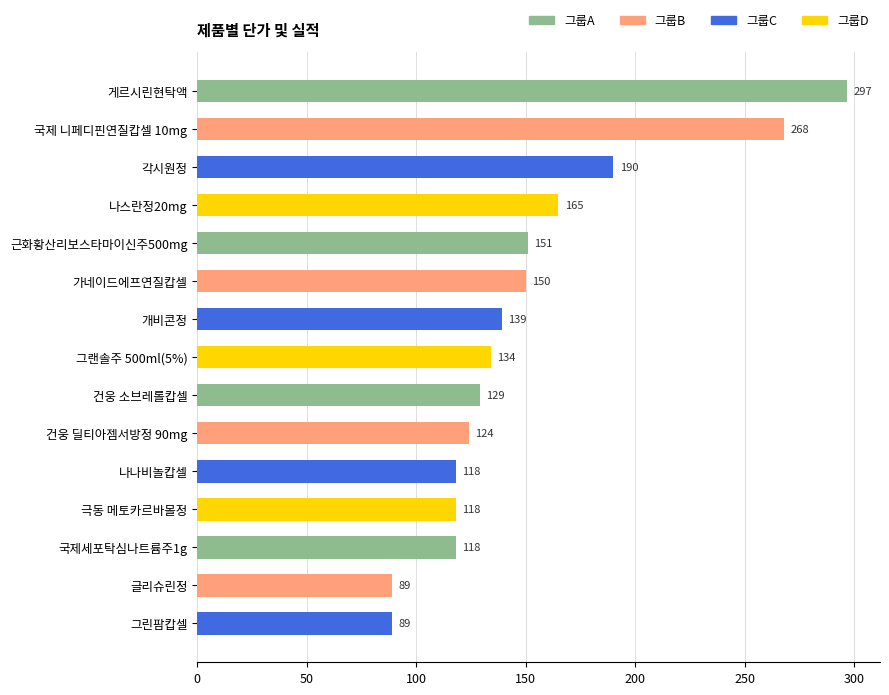

How many series are shown in this chart?

1